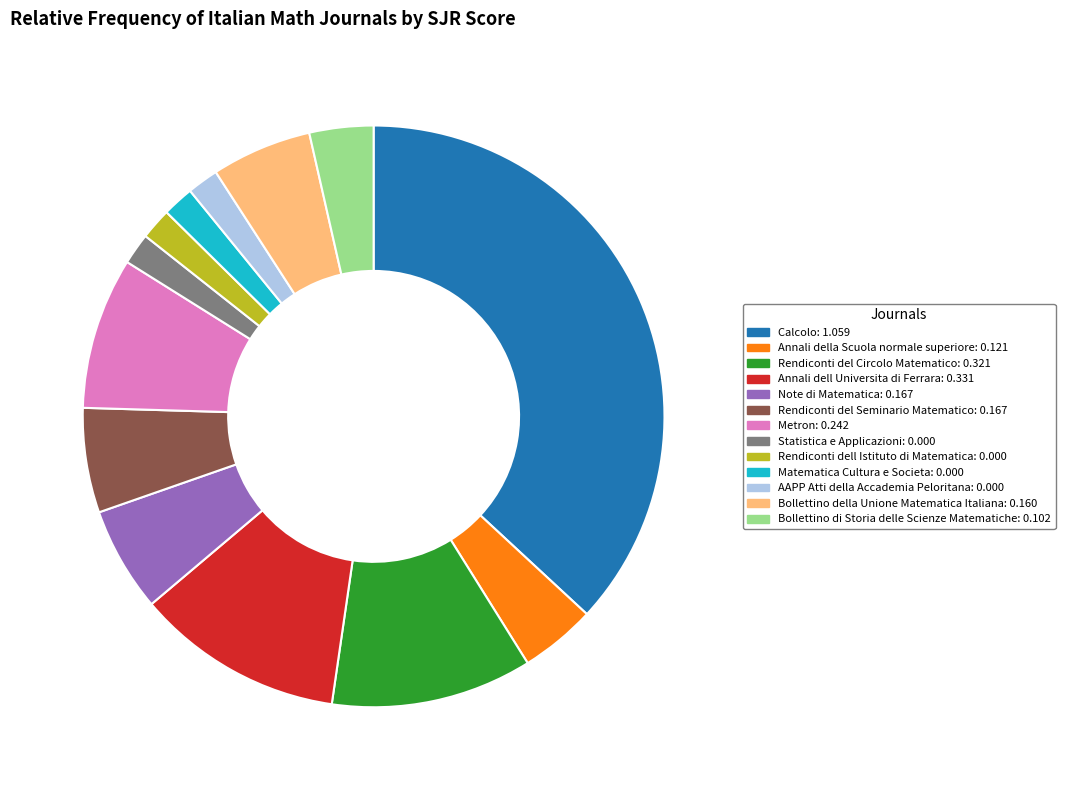

Which has a higher value, Calcolo: 1.059 or Annali della Scuola normale superiore: 0.121?

Calcolo: 1.059